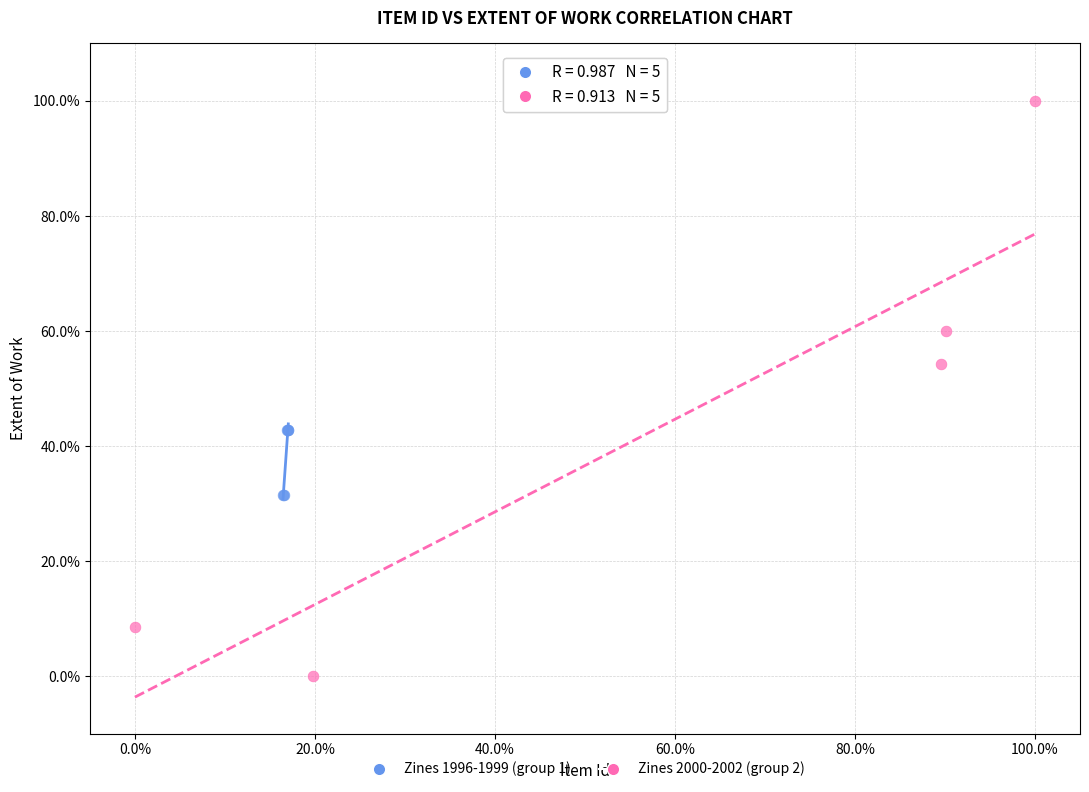

Which series has the largest Y range (max minus min)?

Zines 2000-2002 (group 2)